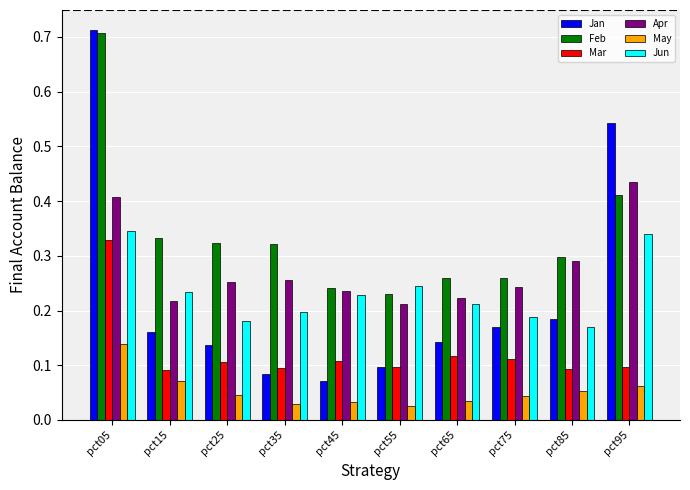

True or false: Feb has a value of 0.2 at pct55.

True